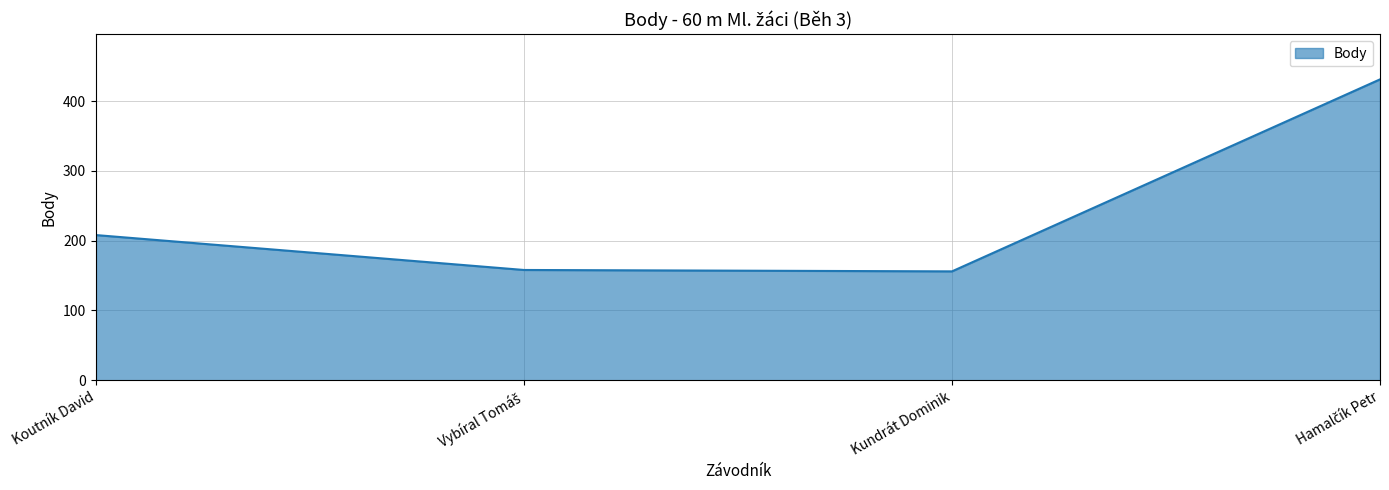

What is the smallest value displayed?

156